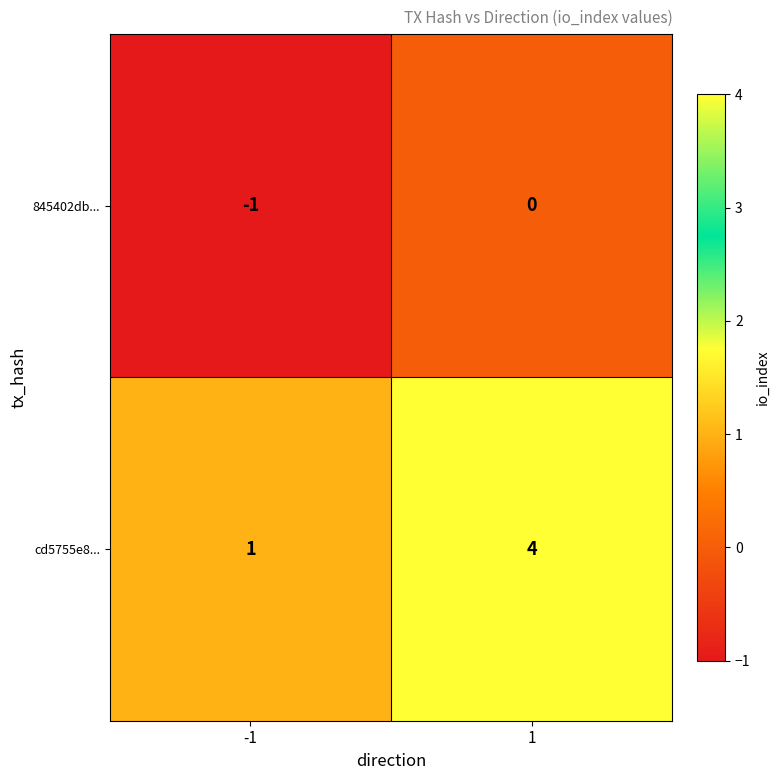

What is the maximum value for cd5755e8...?

4